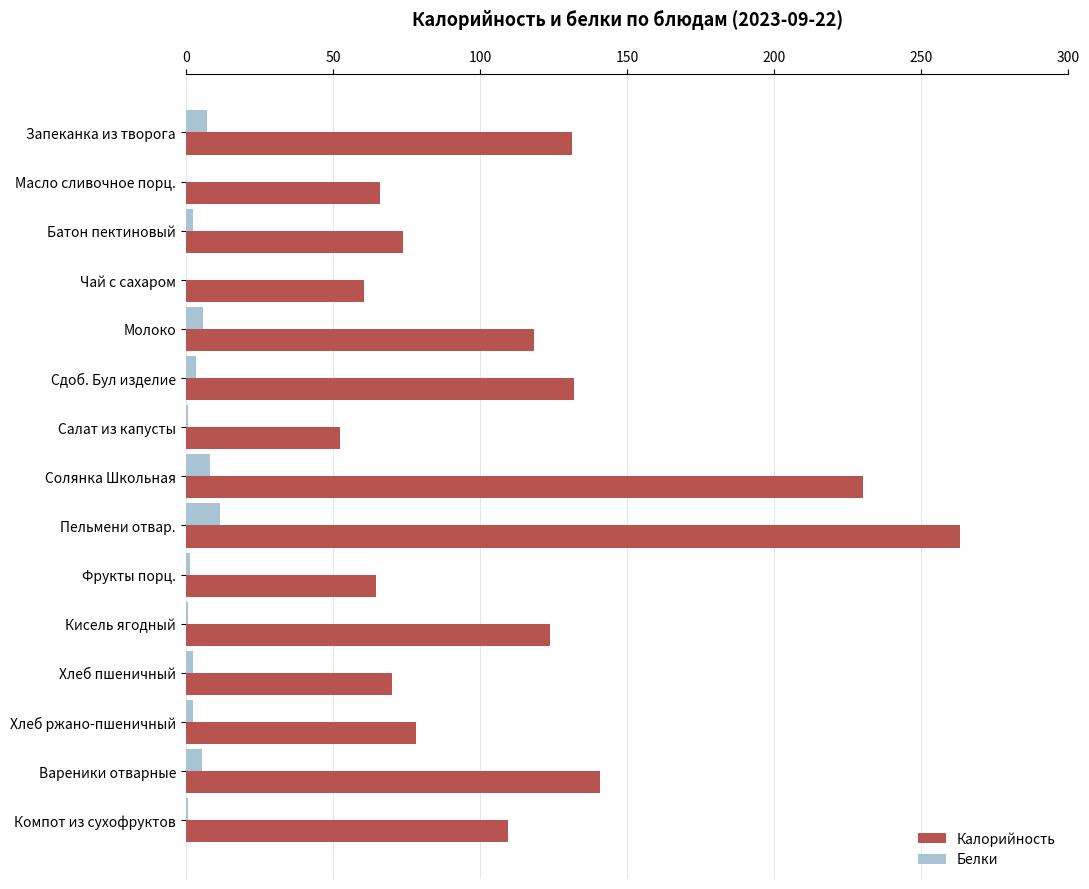

Count the number of categories in the chart.

15